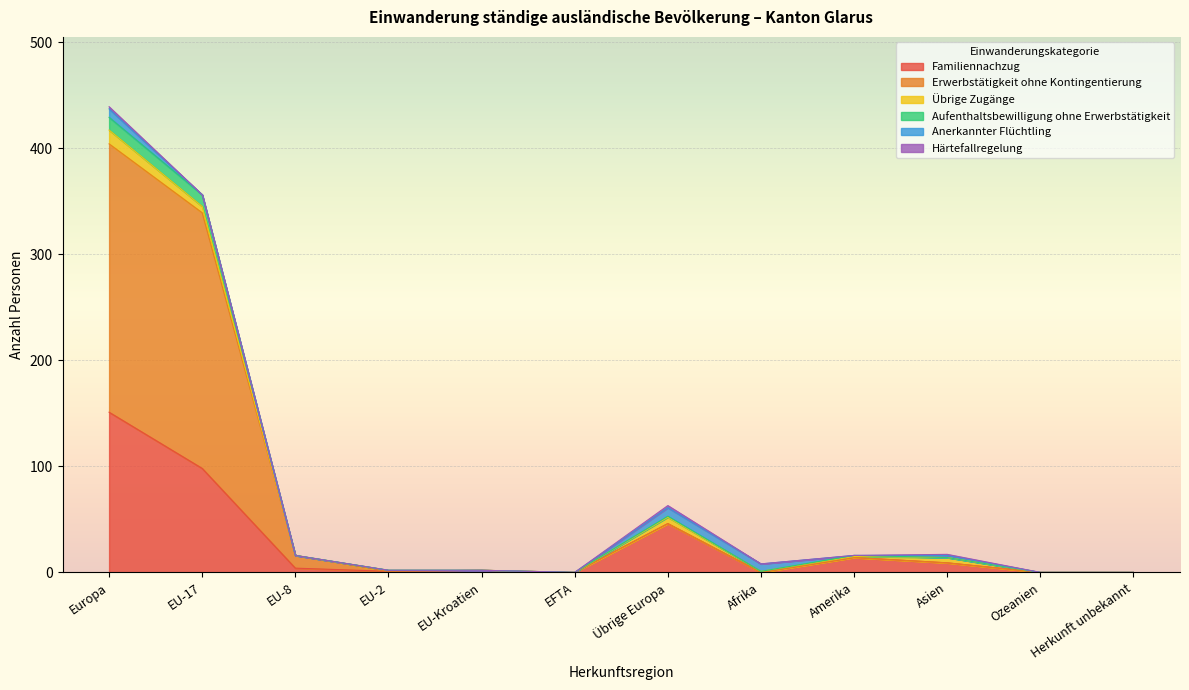

At Ozeanien, list the series in order from largest to smallest.

Familiennachzug, Erwerbstätigkeit ohne Kontingentierung, Aufenthaltsbewilligung ohne Erwerbstätigkeit